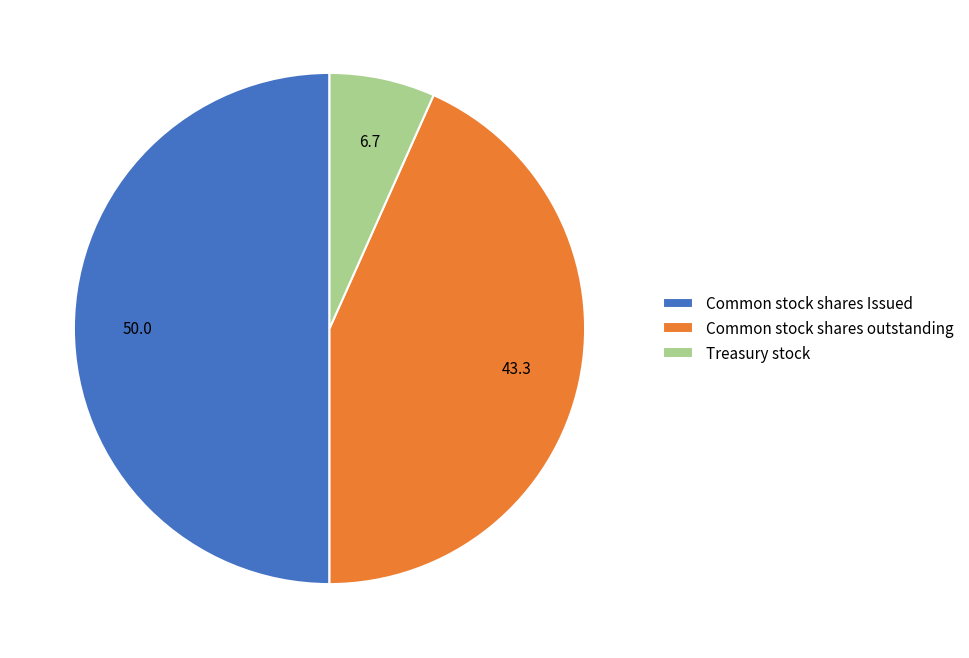

Between Common stock shares Issued and Treasury stock, which is larger?

Common stock shares Issued